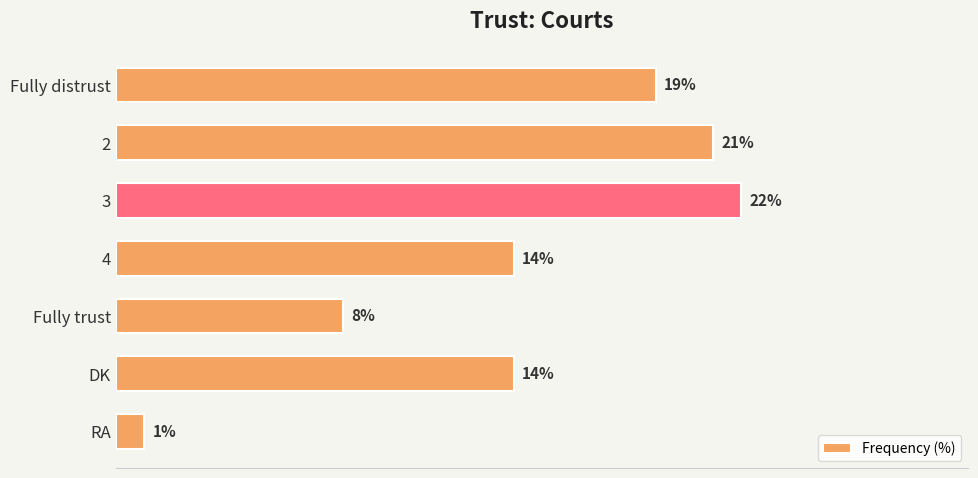

Between Fully trust and Fully distrust, which is larger?

Fully distrust